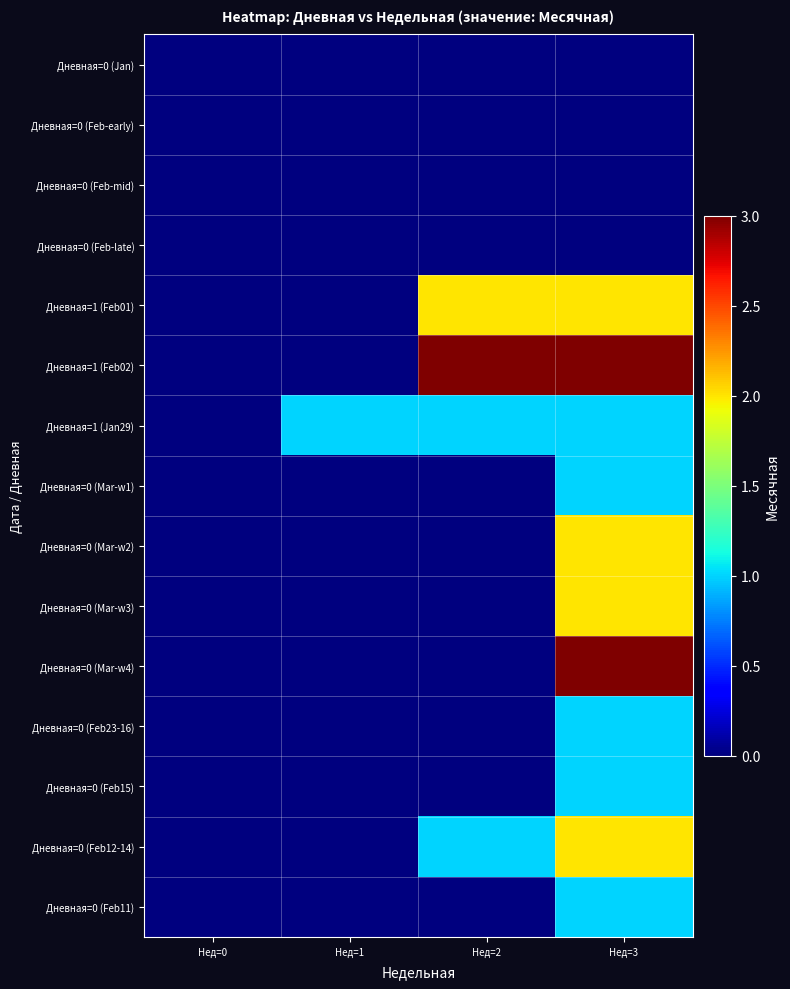

Reading left to right, extract all data points from this chart.

Дневная=0 (Jan): Нед=0=0	Нед=1=0	Нед=2=0	Нед=3=0
Дневная=0 (Feb-early): Нед=0=0	Нед=1=0	Нед=2=0	Нед=3=0
Дневная=0 (Feb-mid): Нед=0=0	Нед=1=0	Нед=2=0	Нед=3=0
Дневная=0 (Feb-late): Нед=0=0	Нед=1=0	Нед=2=0	Нед=3=0
Дневная=1 (Feb01): Нед=0=0	Нед=1=0	Нед=2=2	Нед=3=2
Дневная=1 (Feb02): Нед=0=0	Нед=1=0	Нед=2=3	Нед=3=3
Дневная=1 (Jan29): Нед=0=0	Нед=1=1	Нед=2=1	Нед=3=1
Дневная=0 (Mar-w1): Нед=0=0	Нед=1=0	Нед=2=0	Нед=3=1
Дневная=0 (Mar-w2): Нед=0=0	Нед=1=0	Нед=2=0	Нед=3=2
Дневная=0 (Mar-w3): Нед=0=0	Нед=1=0	Нед=2=0	Нед=3=2
Дневная=0 (Mar-w4): Нед=0=0	Нед=1=0	Нед=2=0	Нед=3=3
Дневная=0 (Feb23-16): Нед=0=0	Нед=1=0	Нед=2=0	Нед=3=1
Дневная=0 (Feb15): Нед=0=0	Нед=1=0	Нед=2=0	Нед=3=1
Дневная=0 (Feb12-14): Нед=0=0	Нед=1=0	Нед=2=1	Нед=3=2
Дневная=0 (Feb11): Нед=0=0	Нед=1=0	Нед=2=0	Нед=3=1